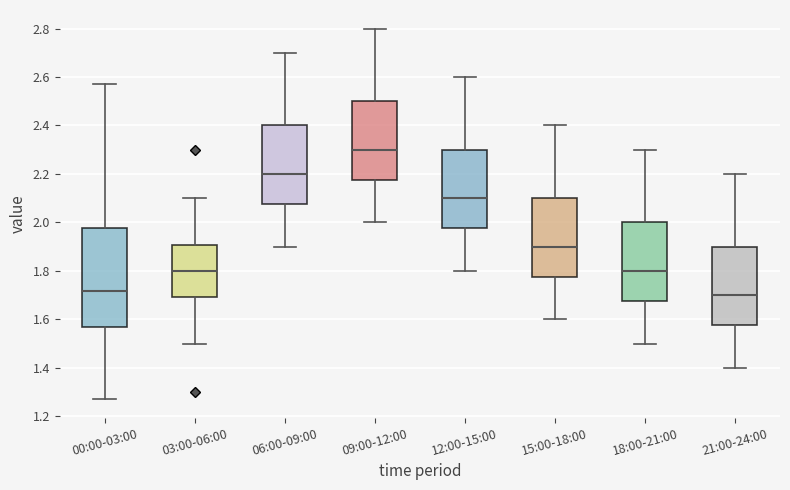

Where is the upper edge of the box for 09:00-12:00 on the y-axis? The values are not printed on the chart, so give them approximately, as read against the axis.

2.50